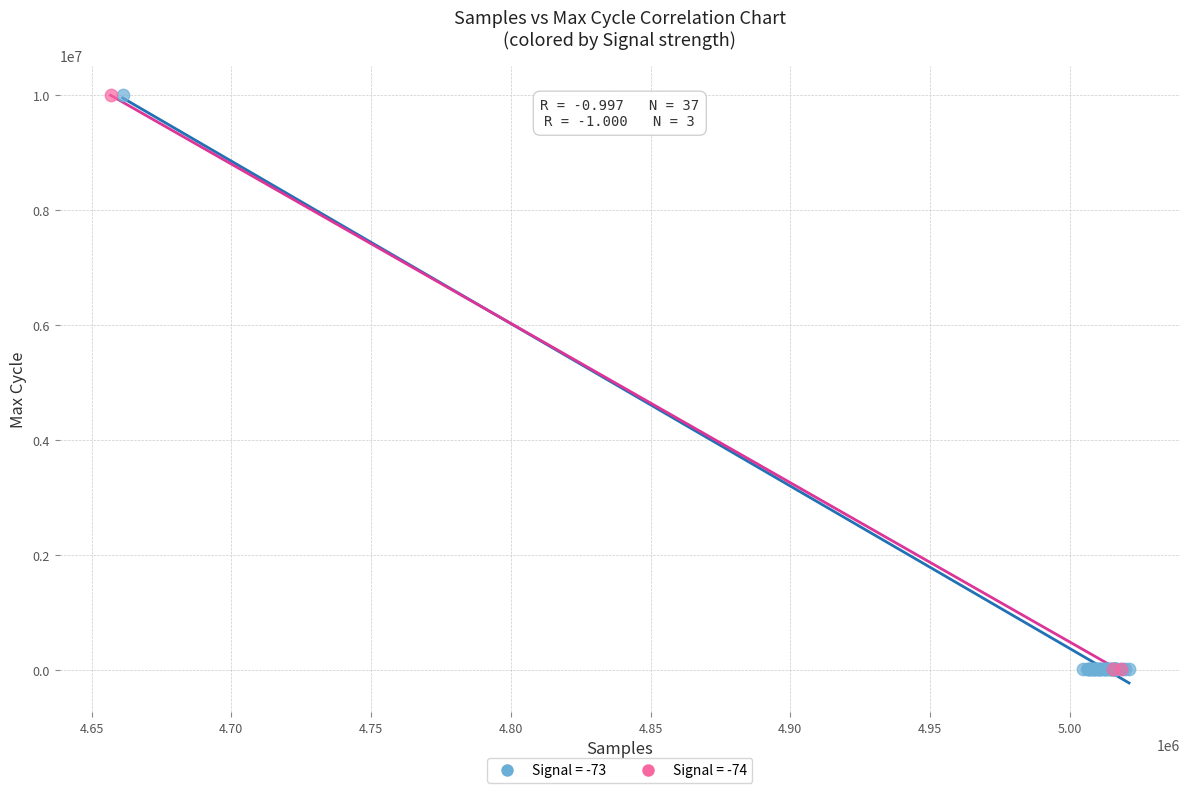

What are all the series names shown in the legend?

Signal = -73, Signal = -74